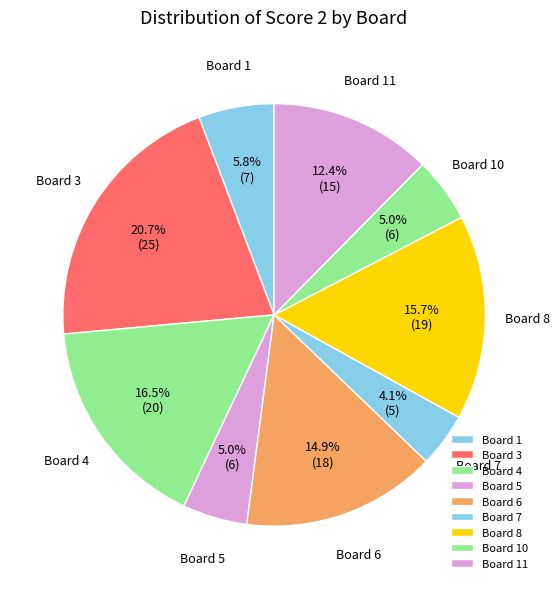

Is there a majority slice in this chart?

No